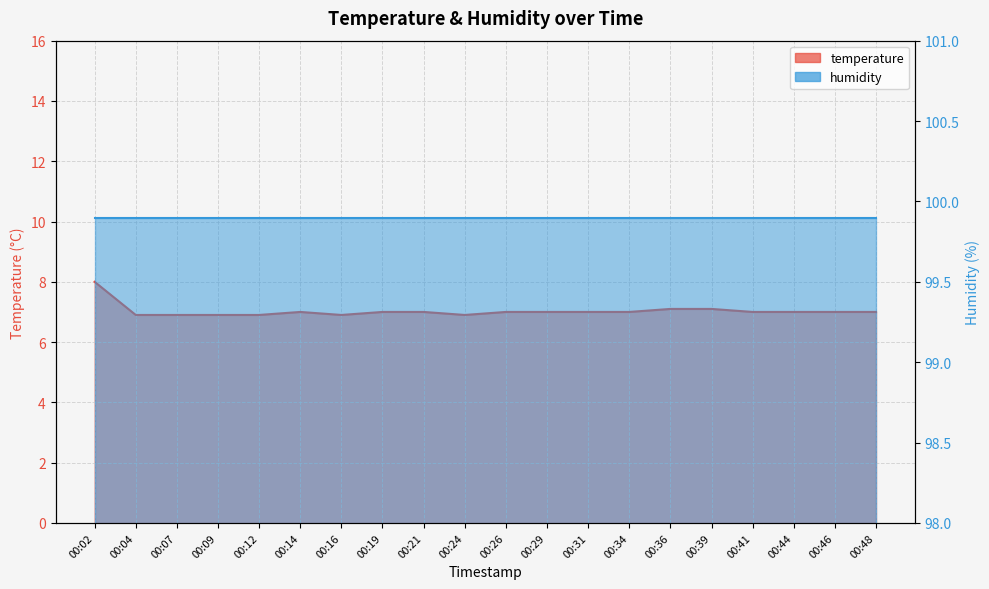

List the labels in order of value, smallest first.

00:04, 00:07, 00:09, 00:12, 00:16, 00:24, 00:14, 00:19, 00:21, 00:26, 00:29, 00:31, 00:34, 00:41, 00:44, 00:46, 00:48, 00:36, 00:39, 00:02